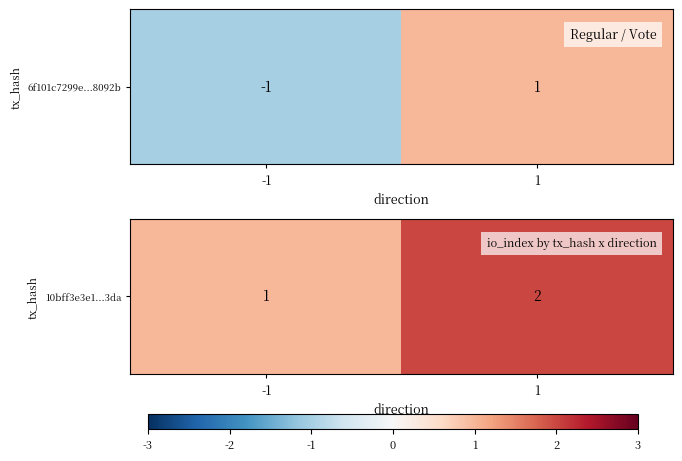

What is the difference between the maximum and minimum values?

1